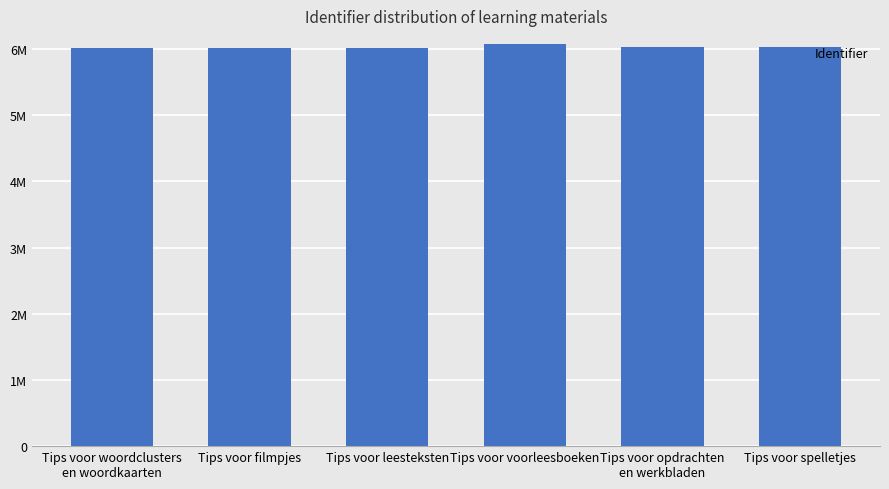

Does the chart contain any negative values?

No